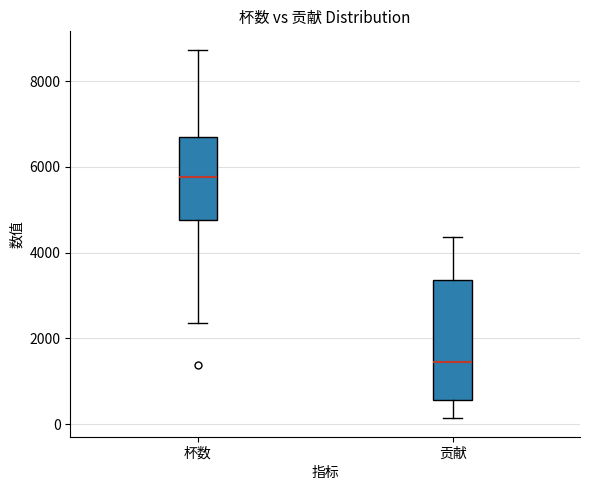

Reading left to right, read every box against the y-axis: the position of its median line, the range the box covers, and the ends of its whiskers. The values are not printed on the chart, so give them approximately, as read against the axis.

杯数: median 5800, box 4800 to 6800, whiskers 2400 to 8800
贡献: median 1400, box 600 to 3400, whiskers 200 to 4400